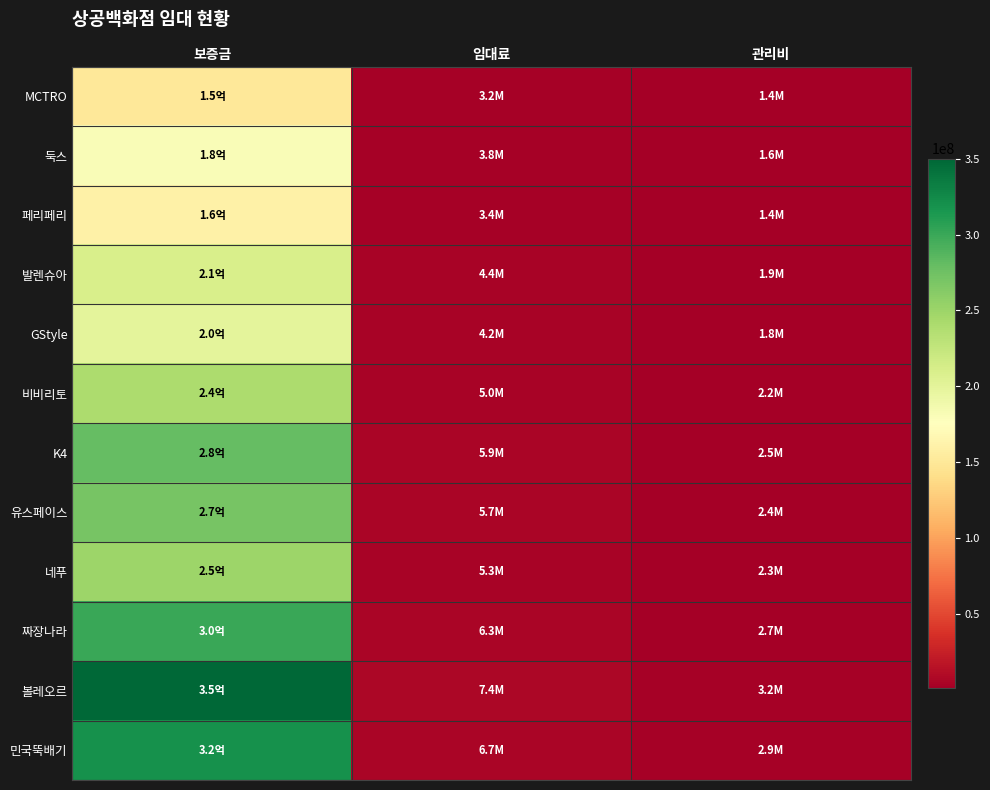

Reading left to right, transcribe all the data shown in this chart.

MCTRO: 보증금=150000000	임대료=3200000	관리비=1400000
둑스: 보증금=180000000	임대료=3800000	관리비=1600000
페리페리: 보증금=160000000	임대료=3400000	관리비=1400000
발렌슈아: 보증금=210000000	임대료=4400000	관리비=1900000
GStyle: 보증금=200000000	임대료=4200000	관리비=1800000
비비리토: 보증금=240000000	임대료=5000000	관리비=2200000
K4: 보증금=280000000	임대료=5900000	관리비=2500000
유스페이스: 보증금=270000000	임대료=5700000	관리비=2400000
네푸: 보증금=250000000	임대료=5300000	관리비=2300000
짜장나라: 보증금=300000000	임대료=6300000	관리비=2700000
볼레오르: 보증금=350000000	임대료=7400000	관리비=3200000
민국뚝배기: 보증금=320000000	임대료=6700000	관리비=2900000